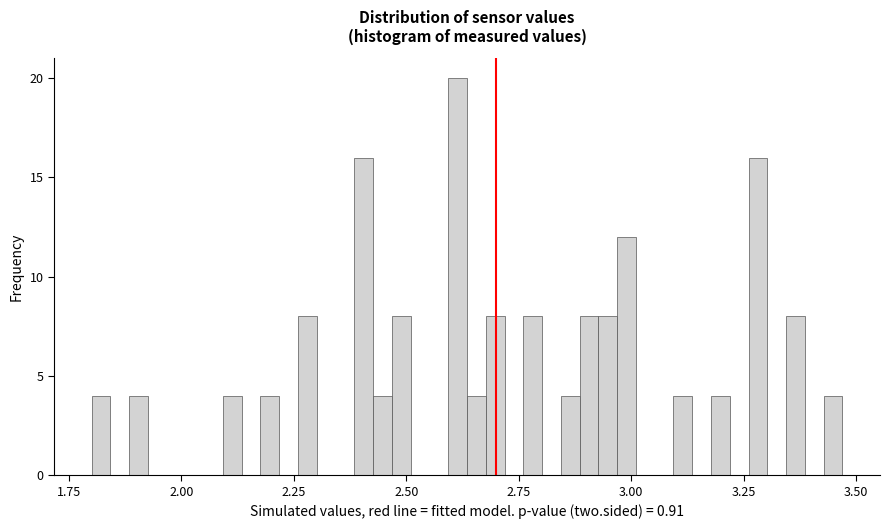

Read against the x-axis, roughly where is the centre of the tallest bar?

2.60